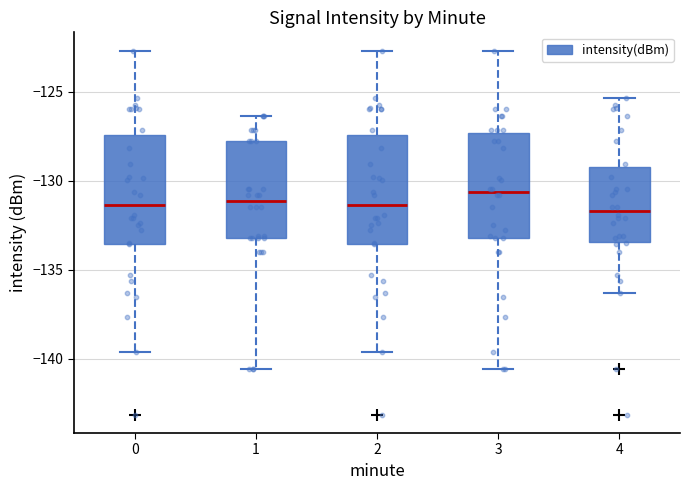

Reading left to right, read every box against the y-axis: the position of its median line, the range the box covers, and the ends of its whiskers. The values are not printed on the chart, so give them approximately, as read against the axis.

0: median -131.5, box -133.5 to -127.5, whiskers -139.5 to -122.5
1: median -131.0, box -133.0 to -128.0, whiskers -140.5 to -126.5
2: median -131.5, box -133.5 to -127.5, whiskers -139.5 to -122.5
3: median -130.5, box -133.0 to -127.5, whiskers -140.5 to -122.5
4: median -131.5, box -133.5 to -129.0, whiskers -136.5 to -125.5